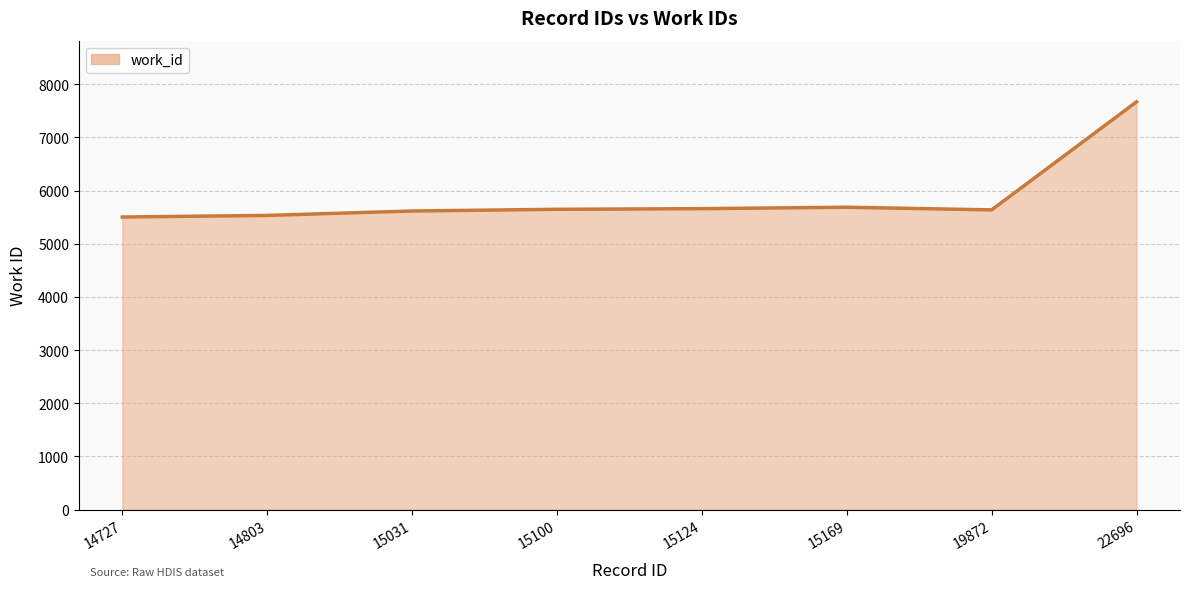

What is the maximum value shown in the chart?

7670